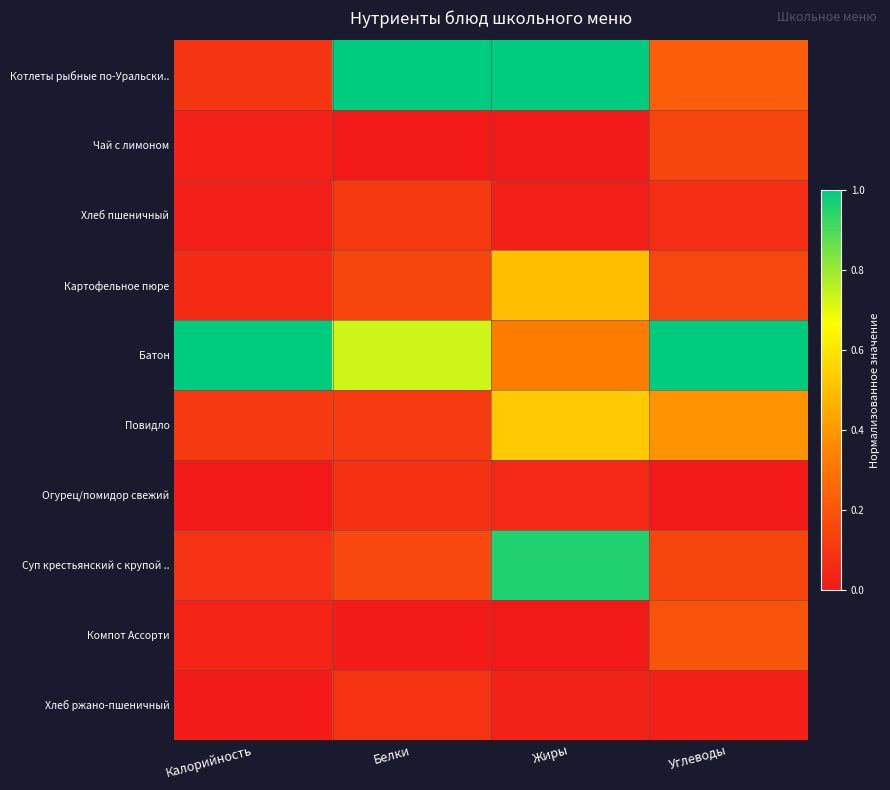

At which category is the sum across all series the highest?

Жиры